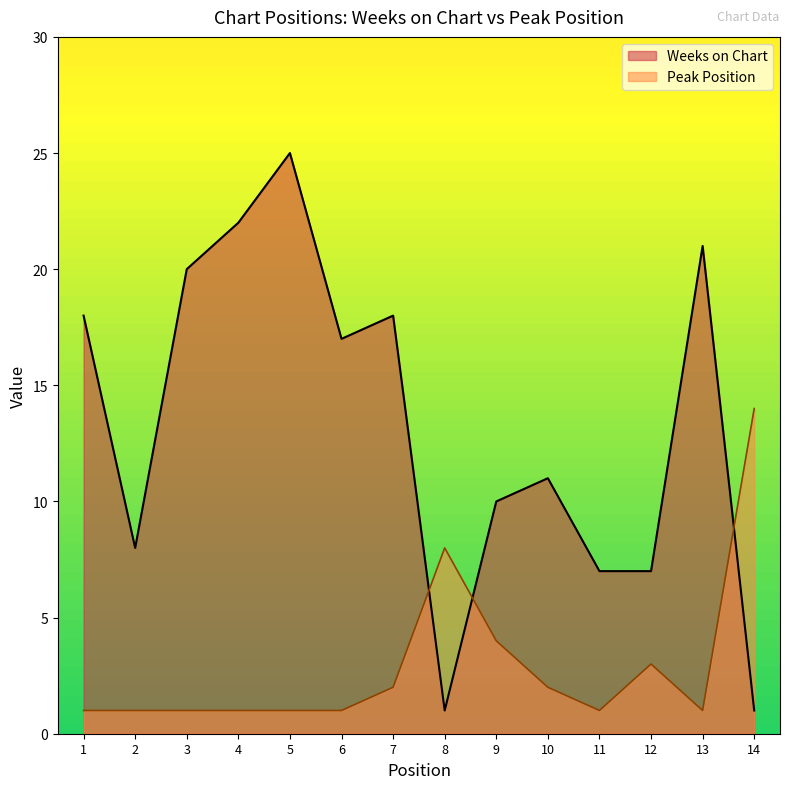

What is the sum of the Weeks on Chart values at 4 and 8?

23